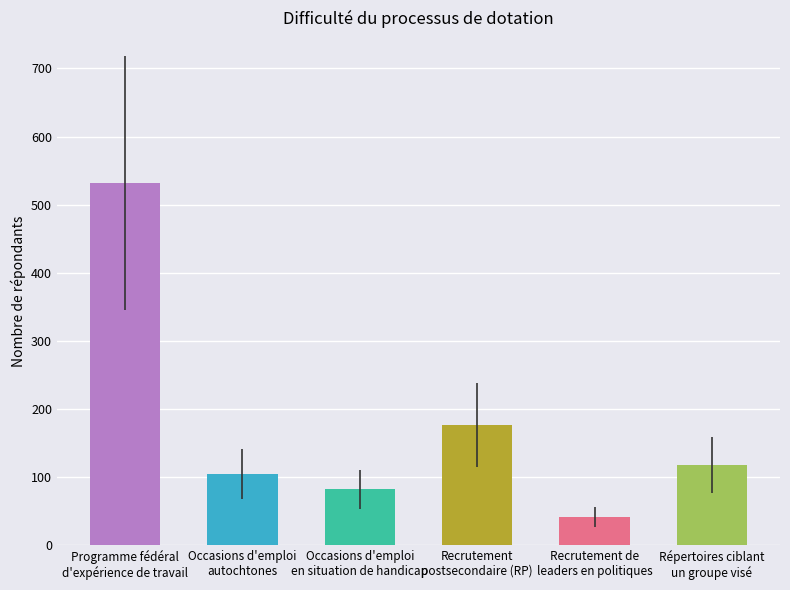

How many data points does each series have?

6